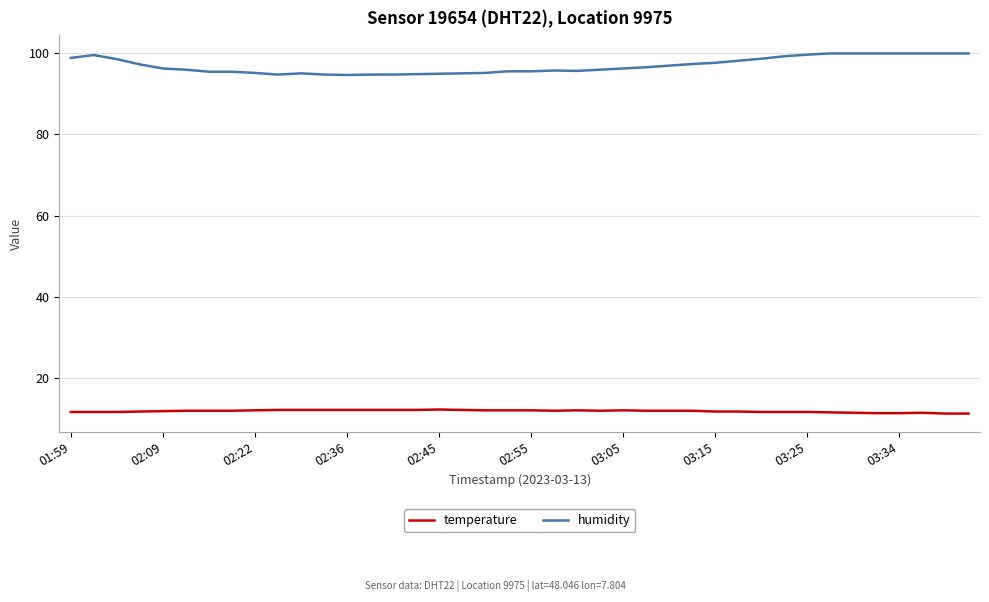

True or false: humidity has more than 2 points higher than both neighbors.

True